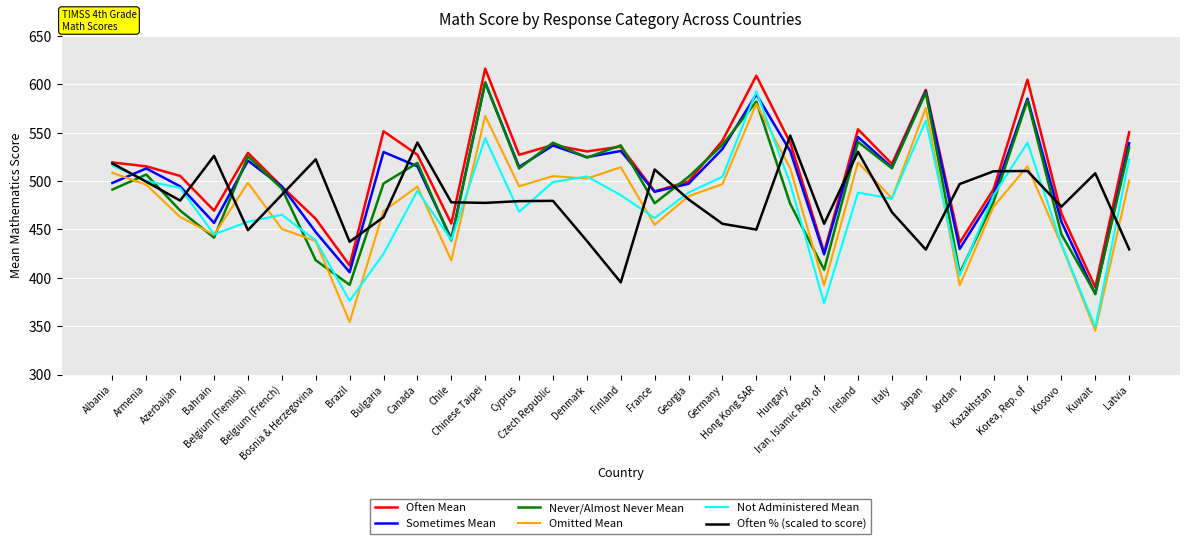

What is the minimum value shown in the chart?

345.3